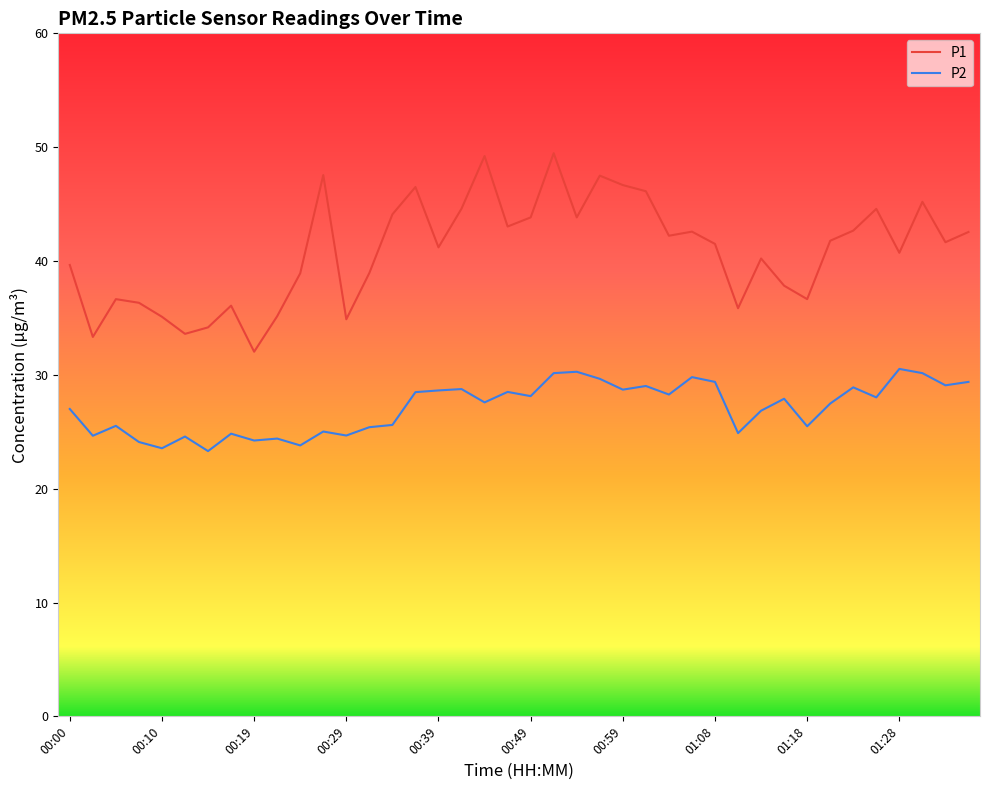

At how many categories does at least one series exceed 25?

40